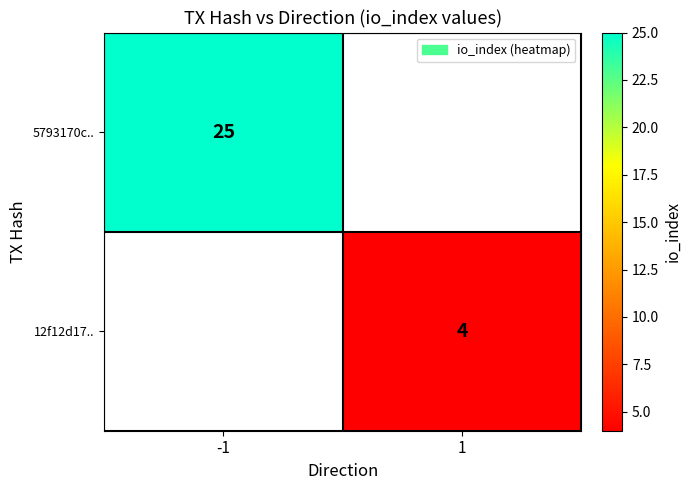

Is the value of 5793170c.. at -1 greater than the value of 12f12d17.. at 1?

Yes